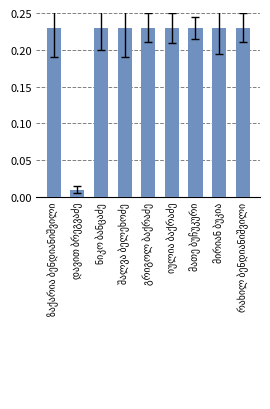

What is the sum of all values?

1.8